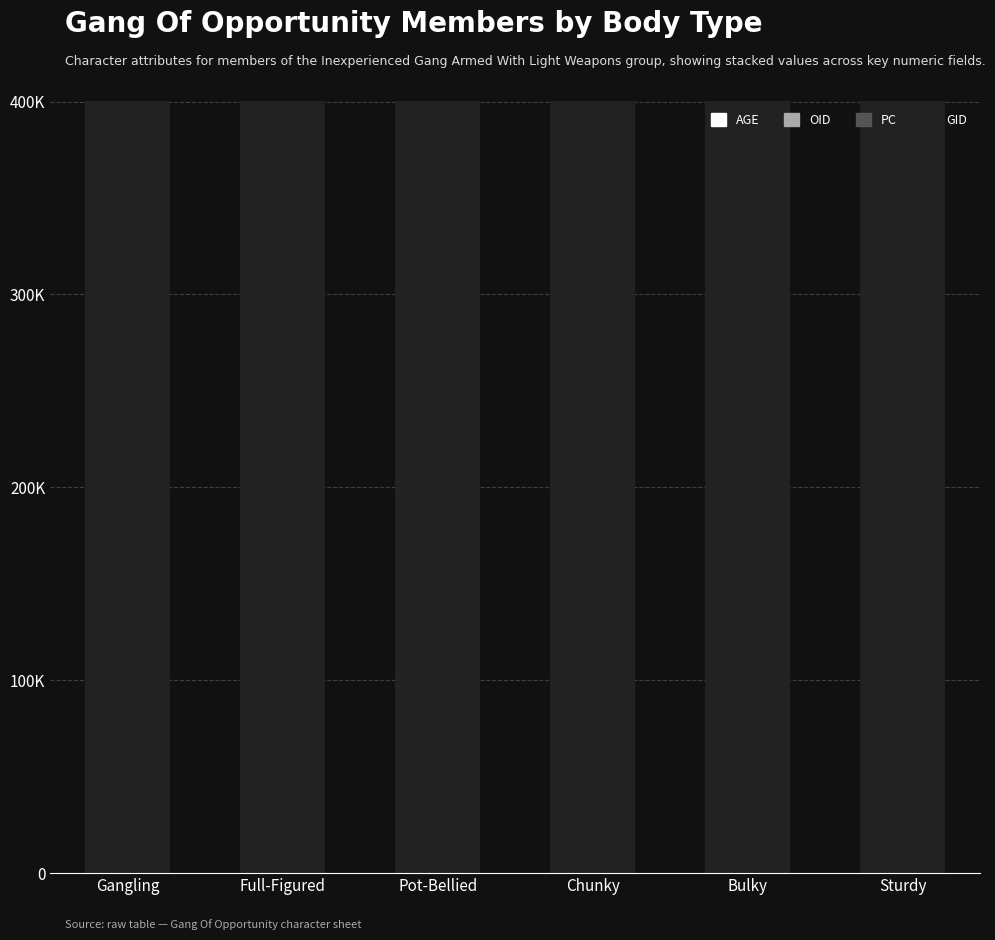

What is the approximate value of PC at Pot-Bellied?

40